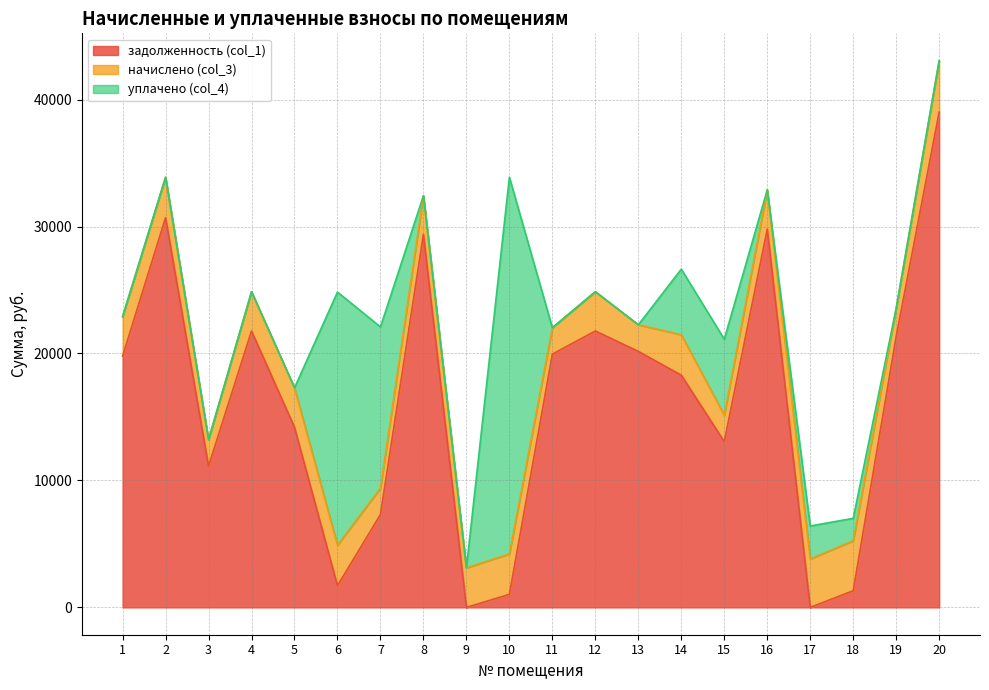

What is the approximate value of начислено (col_3) at 9?

3110.4